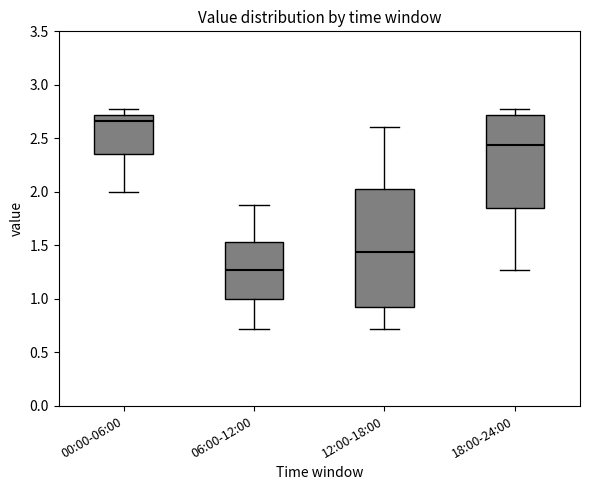

Which box's median line is the highest?

00:00-06:00